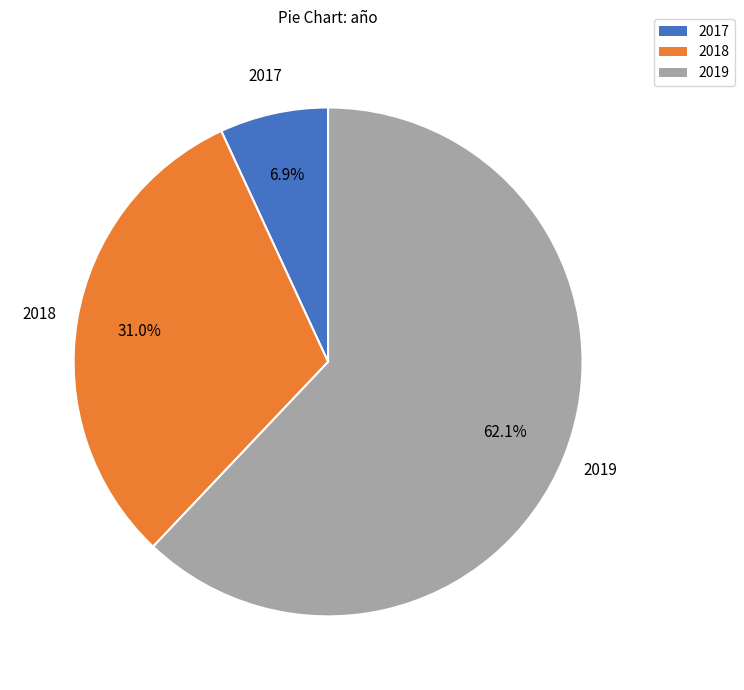

To the nearest percent, what percentage of the pie is 2019?

62%